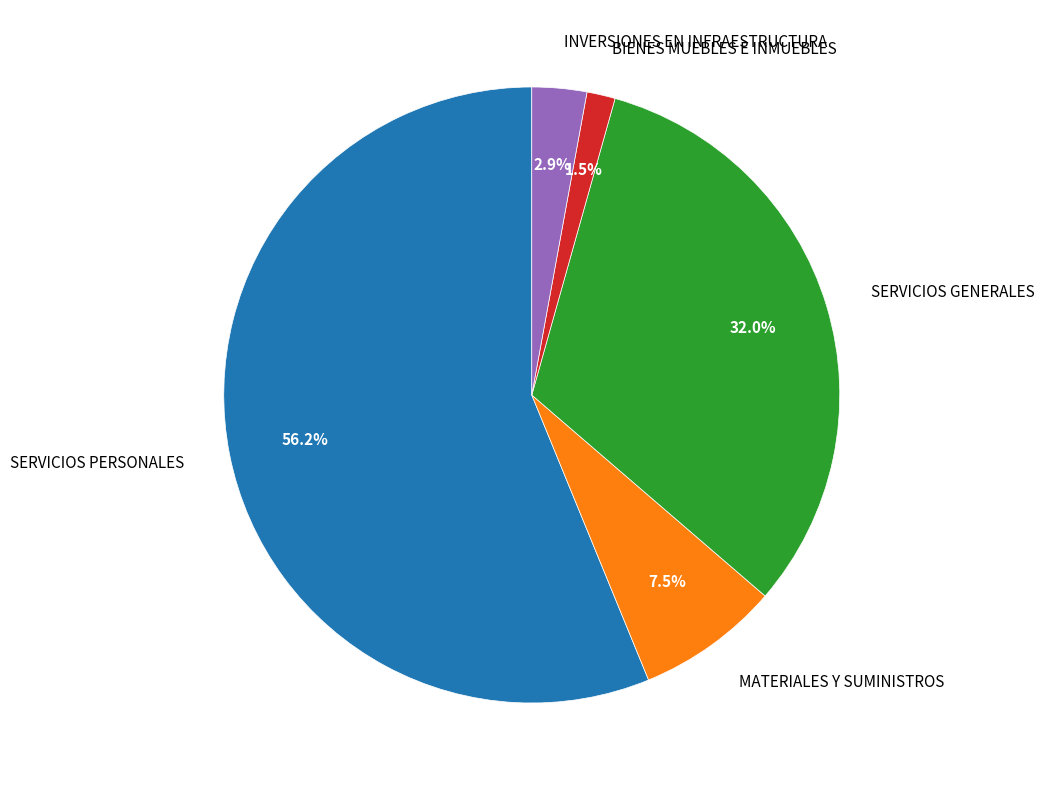

True or false: SERVICIOS GENERALES accounts for 47% of the total.

False